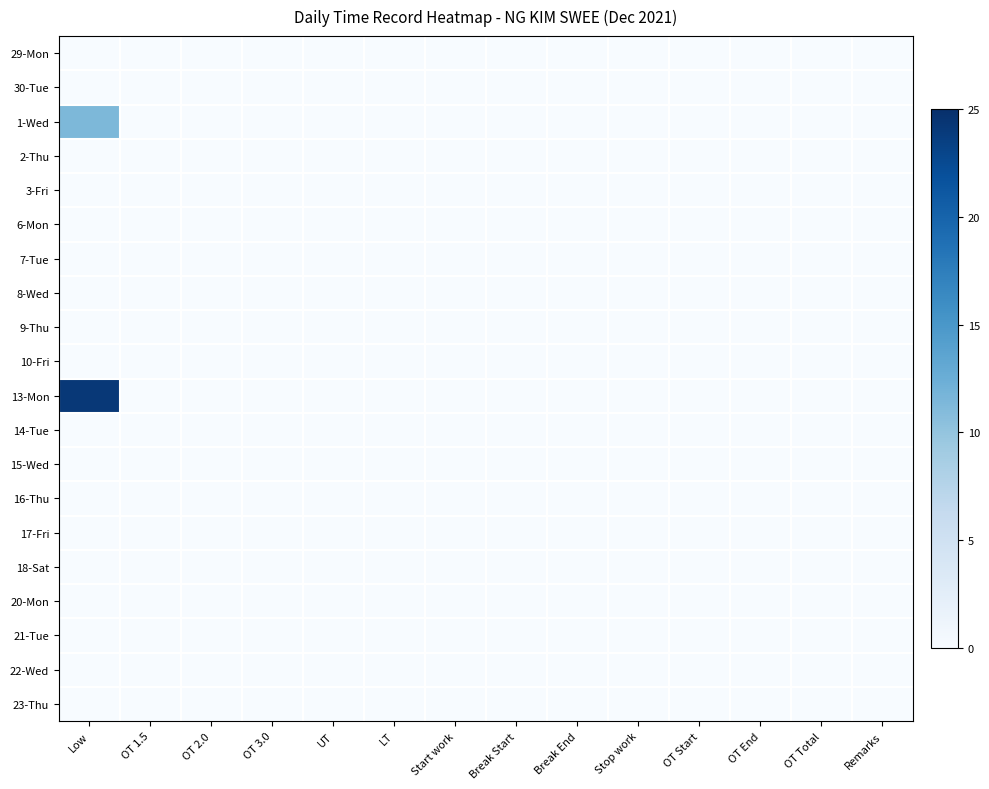

Reading left to right, list all the values displayed in this chart.

29-Mon: Low=0.0	OT 1.5=0.0	OT 2.0=0.0	OT 3.0=0.0	UT=0.0	LT=0.0	Start work=0.0	Break Start=0.0	Break End=0.0	Stop work=0.0	OT Start=0.0	OT End=0.0	OT Total=0.0	Remarks=0.0
30-Tue: Low=0.0	OT 1.5=0.0	OT 2.0=0.0	OT 3.0=0.0	UT=0.0	LT=0.0	Start work=0.0	Break Start=0.0	Break End=0.0	Stop work=0.0	OT Start=0.0	OT End=0.0	OT Total=0.0	Remarks=0.0
1-Wed: Low=11.3	OT 1.5=0.0	OT 2.0=0.0	OT 3.0=0.0	UT=0.0	LT=0.0	Start work=0.0	Break Start=0.0	Break End=0.0	Stop work=0.0	OT Start=0.0	OT End=0.0	OT Total=0.0	Remarks=0.0
2-Thu: Low=0.0	OT 1.5=0.0	OT 2.0=0.0	OT 3.0=0.0	UT=0.0	LT=0.0	Start work=0.0	Break Start=0.0	Break End=0.0	Stop work=0.0	OT Start=0.0	OT End=0.0	OT Total=0.0	Remarks=0.0
3-Fri: Low=0.0	OT 1.5=0.0	OT 2.0=0.0	OT 3.0=0.0	UT=0.0	LT=0.0	Start work=0.0	Break Start=0.0	Break End=0.0	Stop work=0.0	OT Start=0.0	OT End=0.0	OT Total=0.0	Remarks=0.0
6-Mon: Low=0.0	OT 1.5=0.0	OT 2.0=0.0	OT 3.0=0.0	UT=0.0	LT=0.0	Start work=0.0	Break Start=0.0	Break End=0.0	Stop work=0.0	OT Start=0.0	OT End=0.0	OT Total=0.0	Remarks=0.0
7-Tue: Low=0.0	OT 1.5=0.0	OT 2.0=0.0	OT 3.0=0.0	UT=0.0	LT=0.0	Start work=0.0	Break Start=0.0	Break End=0.0	Stop work=0.0	OT Start=0.0	OT End=0.0	OT Total=0.0	Remarks=0.0
8-Wed: Low=0.0	OT 1.5=0.0	OT 2.0=0.0	OT 3.0=0.0	UT=0.0	LT=0.0	Start work=0.0	Break Start=0.0	Break End=0.0	Stop work=0.0	OT Start=0.0	OT End=0.0	OT Total=0.0	Remarks=0.0
9-Thu: Low=0.0	OT 1.5=0.0	OT 2.0=0.0	OT 3.0=0.0	UT=0.0	LT=0.0	Start work=0.0	Break Start=0.0	Break End=0.0	Stop work=0.0	OT Start=0.0	OT End=0.0	OT Total=0.0	Remarks=0.0
10-Fri: Low=0.0	OT 1.5=0.0	OT 2.0=0.0	OT 3.0=0.0	UT=0.0	LT=0.0	Start work=0.0	Break Start=0.0	Break End=0.0	Stop work=0.0	OT Start=0.0	OT End=0.0	OT Total=0.0	Remarks=0.0
13-Mon: Low=24.1	OT 1.5=0.0	OT 2.0=0.0	OT 3.0=0.0	UT=0.0	LT=0.0	Start work=0.0	Break Start=0.0	Break End=0.0	Stop work=0.0	OT Start=0.0	OT End=0.0	OT Total=0.0	Remarks=0.0
14-Tue: Low=0.0	OT 1.5=0.0	OT 2.0=0.0	OT 3.0=0.0	UT=0.0	LT=0.0	Start work=0.0	Break Start=0.0	Break End=0.0	Stop work=0.0	OT Start=0.0	OT End=0.0	OT Total=0.0	Remarks=0.0
15-Wed: Low=0.0	OT 1.5=0.0	OT 2.0=0.0	OT 3.0=0.0	UT=0.0	LT=0.0	Start work=0.0	Break Start=0.0	Break End=0.0	Stop work=0.0	OT Start=0.0	OT End=0.0	OT Total=0.0	Remarks=0.0
16-Thu: Low=0.0	OT 1.5=0.0	OT 2.0=0.0	OT 3.0=0.0	UT=0.0	LT=0.0	Start work=0.0	Break Start=0.0	Break End=0.0	Stop work=0.0	OT Start=0.0	OT End=0.0	OT Total=0.0	Remarks=0.0
17-Fri: Low=0.0	OT 1.5=0.0	OT 2.0=0.0	OT 3.0=0.0	UT=0.0	LT=0.0	Start work=0.0	Break Start=0.0	Break End=0.0	Stop work=0.0	OT Start=0.0	OT End=0.0	OT Total=0.0	Remarks=0.0
18-Sat: Low=0.0	OT 1.5=0.0	OT 2.0=0.0	OT 3.0=0.0	UT=0.0	LT=0.0	Start work=0.0	Break Start=0.0	Break End=0.0	Stop work=0.0	OT Start=0.0	OT End=0.0	OT Total=0.0	Remarks=0.0
20-Mon: Low=0.0	OT 1.5=0.0	OT 2.0=0.0	OT 3.0=0.0	UT=0.0	LT=0.0	Start work=0.0	Break Start=0.0	Break End=0.0	Stop work=0.0	OT Start=0.0	OT End=0.0	OT Total=0.0	Remarks=0.0
21-Tue: Low=0.0	OT 1.5=0.0	OT 2.0=0.0	OT 3.0=0.0	UT=0.0	LT=0.0	Start work=0.0	Break Start=0.0	Break End=0.0	Stop work=0.0	OT Start=0.0	OT End=0.0	OT Total=0.0	Remarks=0.0
22-Wed: Low=0.0	OT 1.5=0.0	OT 2.0=0.0	OT 3.0=0.0	UT=0.0	LT=0.0	Start work=0.0	Break Start=0.0	Break End=0.0	Stop work=0.0	OT Start=0.0	OT End=0.0	OT Total=0.0	Remarks=0.0
23-Thu: Low=0.0	OT 1.5=0.0	OT 2.0=0.0	OT 3.0=0.0	UT=0.0	LT=0.0	Start work=0.0	Break Start=0.0	Break End=0.0	Stop work=0.0	OT Start=0.0	OT End=0.0	OT Total=0.0	Remarks=0.0